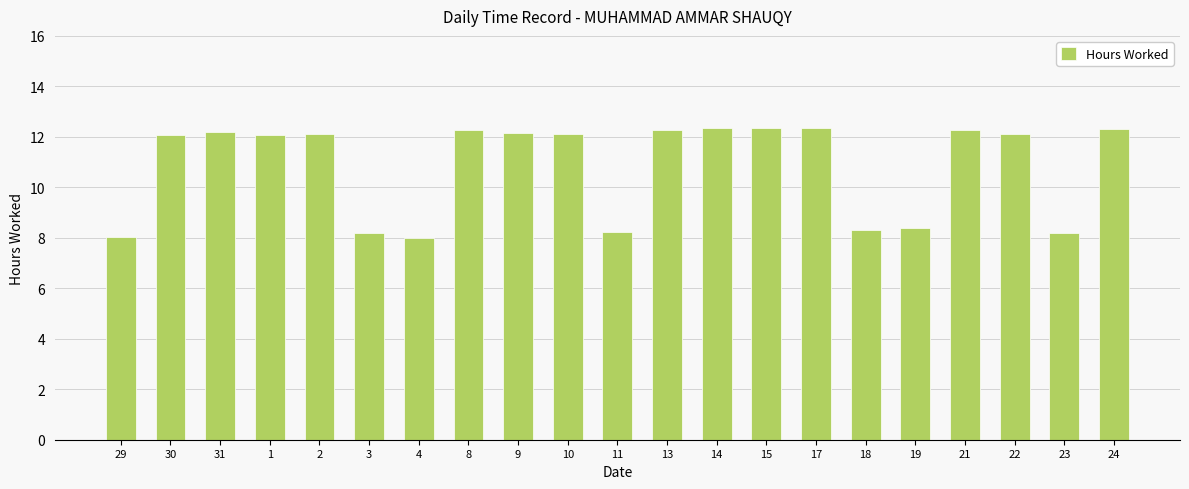

What is the sum of all values?

228.5